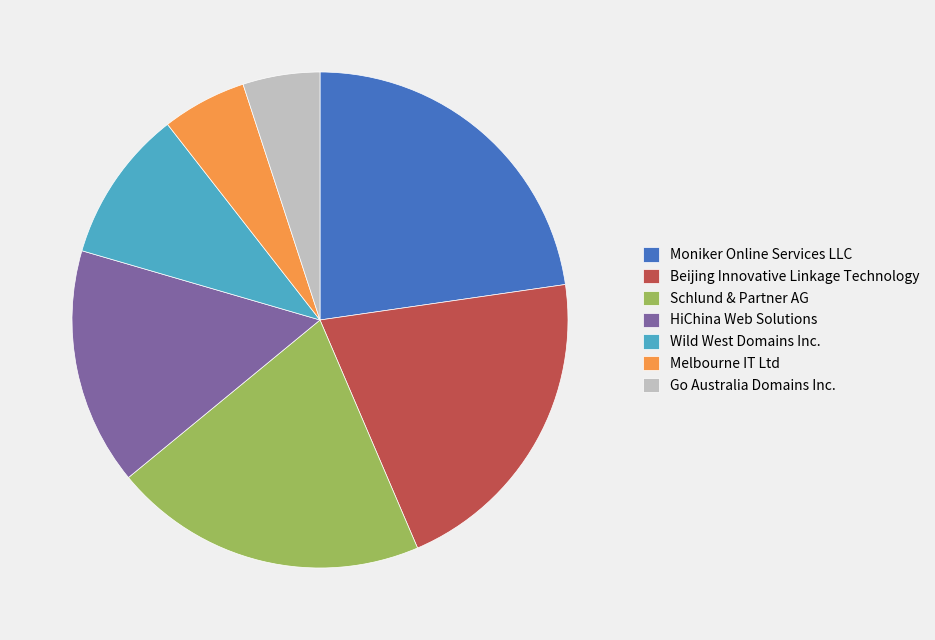

Is there any slice that represents more than half of the pie?

No